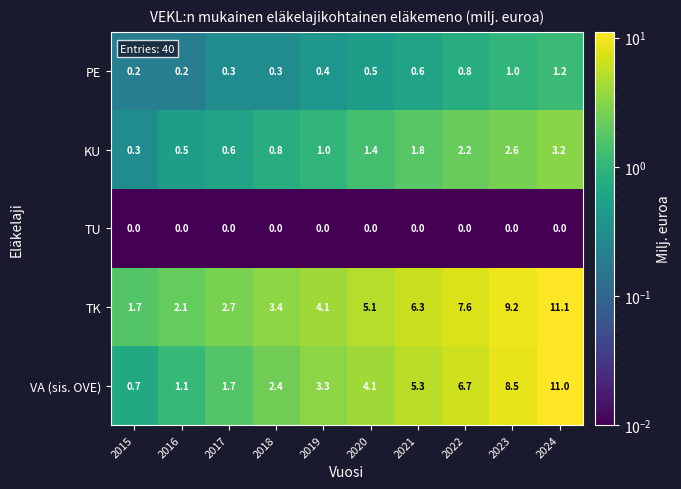

What is the approximate value of TK at 2019?

4.1